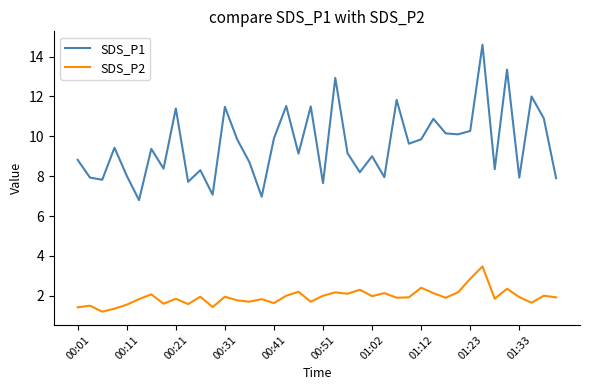

True or false: SDS_P2 and SDS_P1 cross at least once.

False